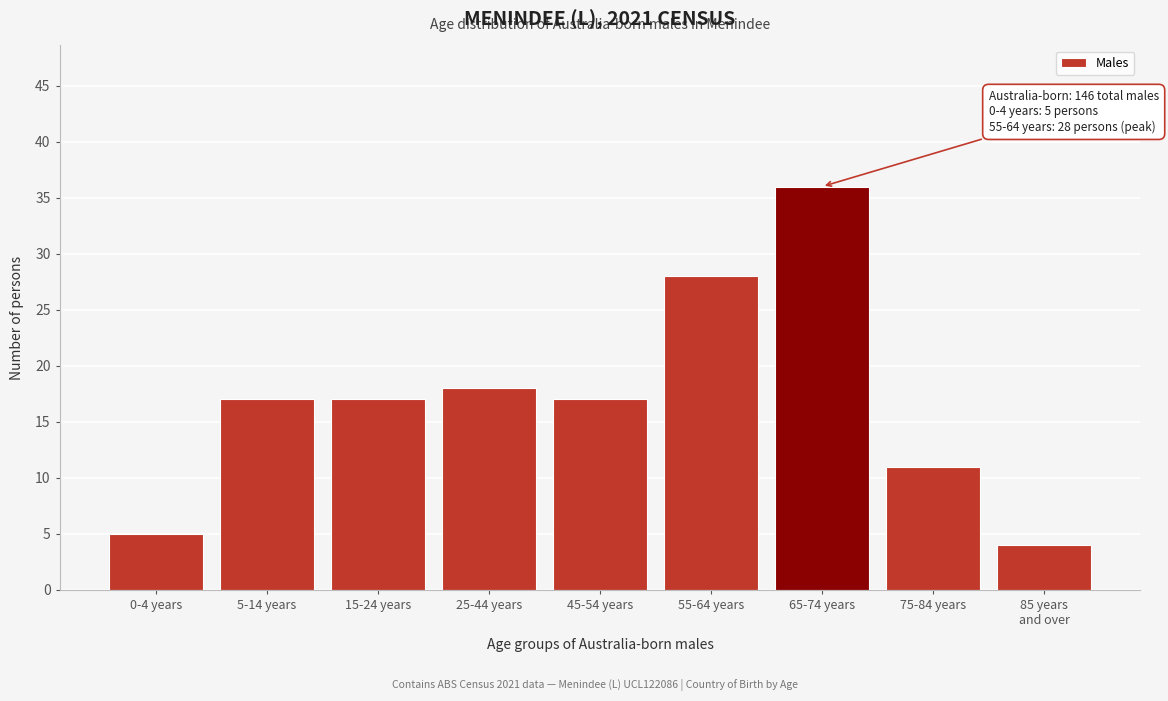

Reading left to right, extract all data points from this chart.

5	17	17	18	17	28	36	11	4